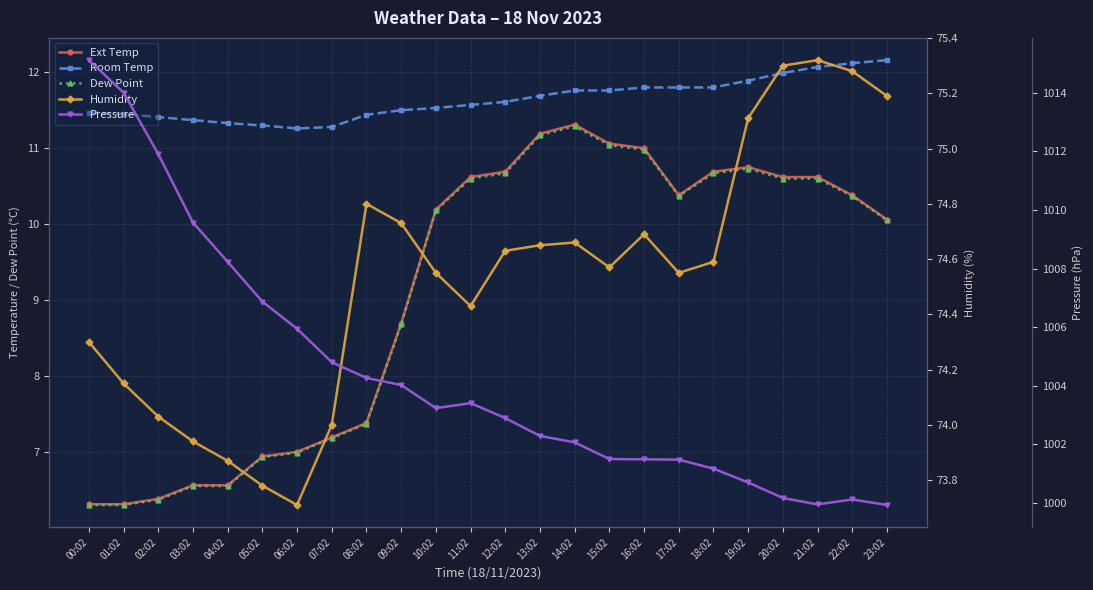

What is the minimum value shown in the chart?

6.3